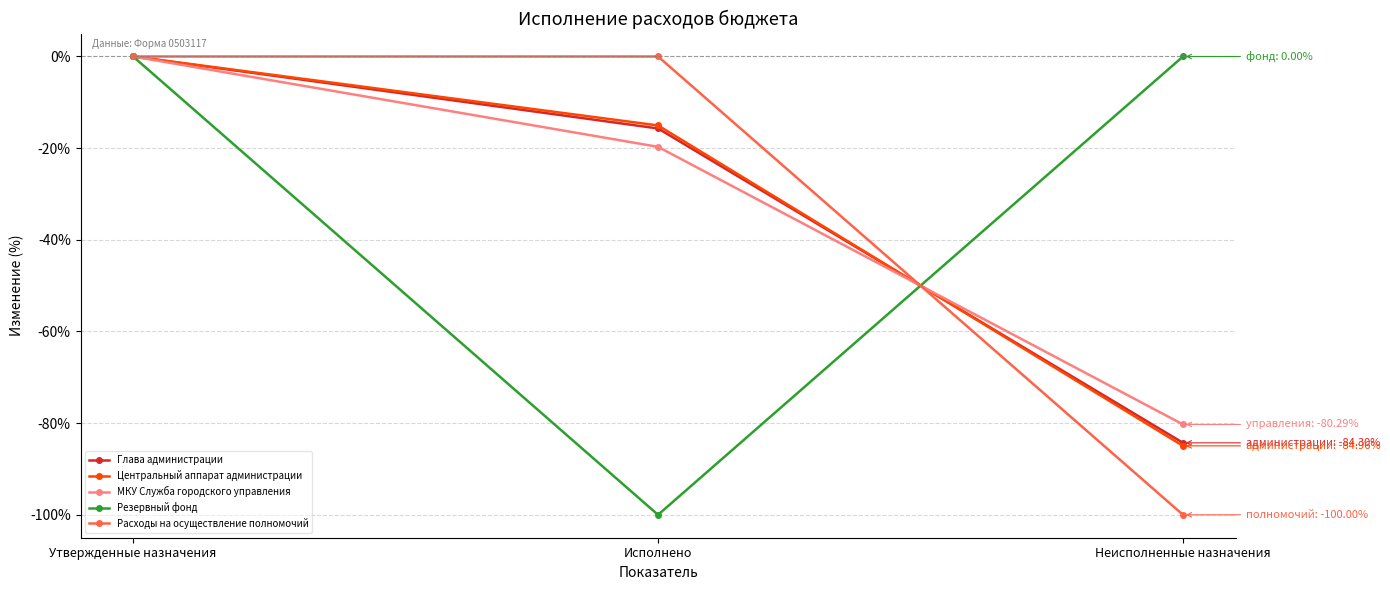

What is the minimum value shown in the chart?

-100.0